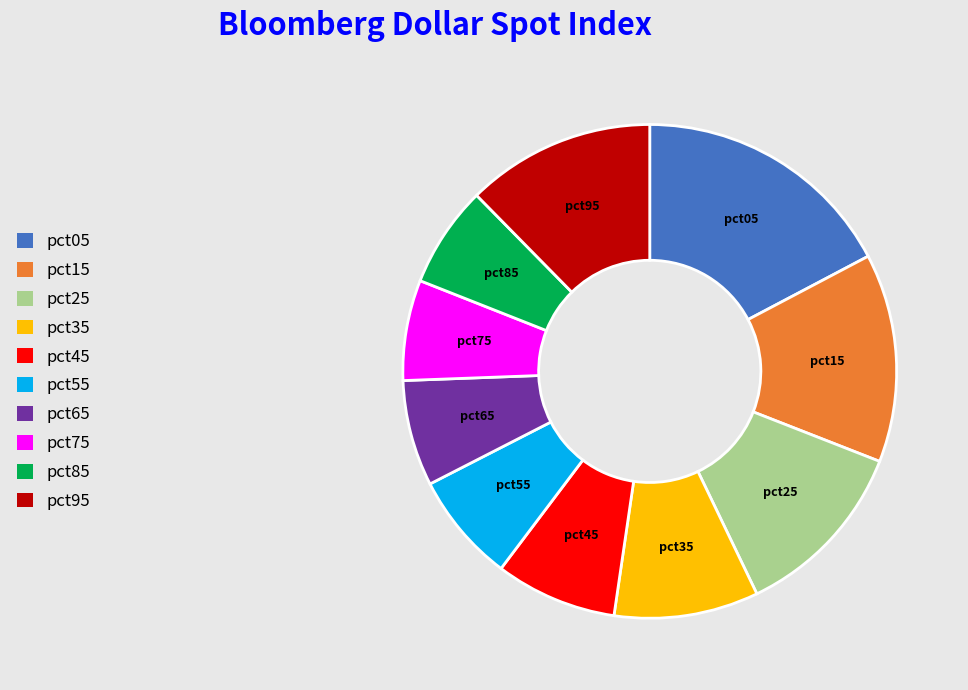

Is the sum of pct65 and pct45 greater than half?

No